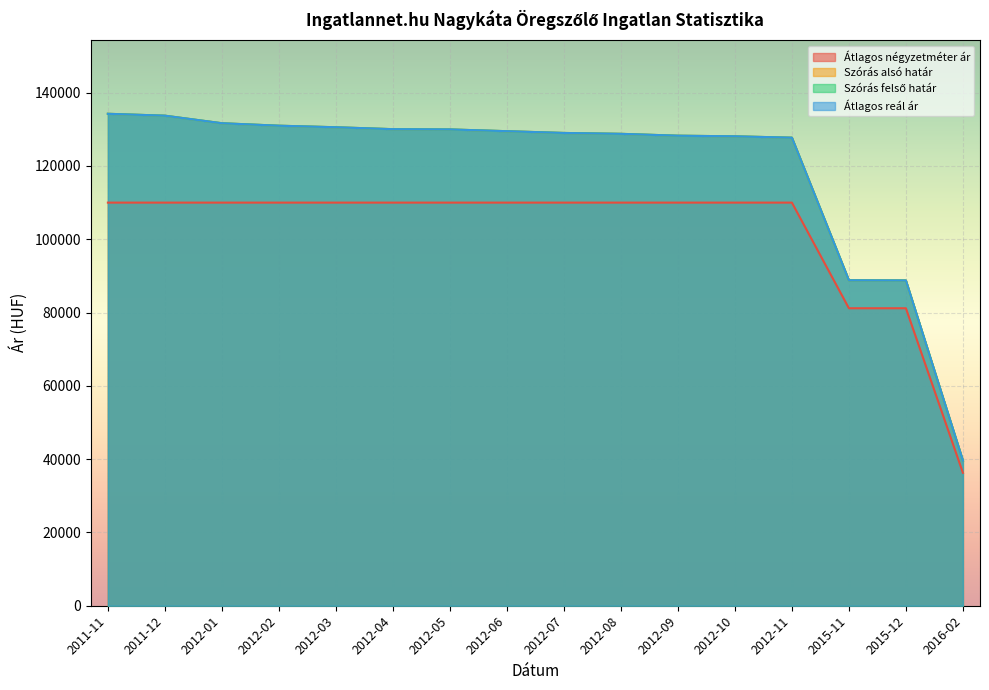

True or false: Átlagos négyzetméter ár and Szórás alsó határ cross at least once.

False